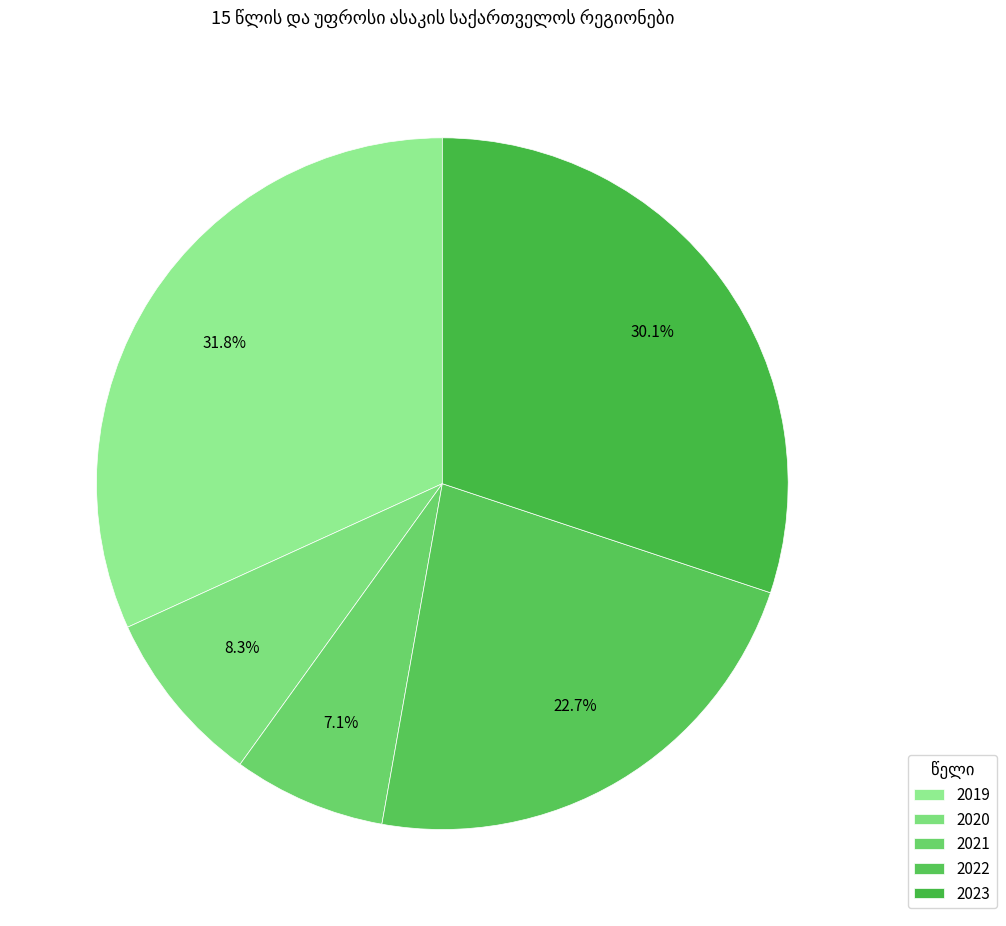

How many segments does this pie chart have?

5